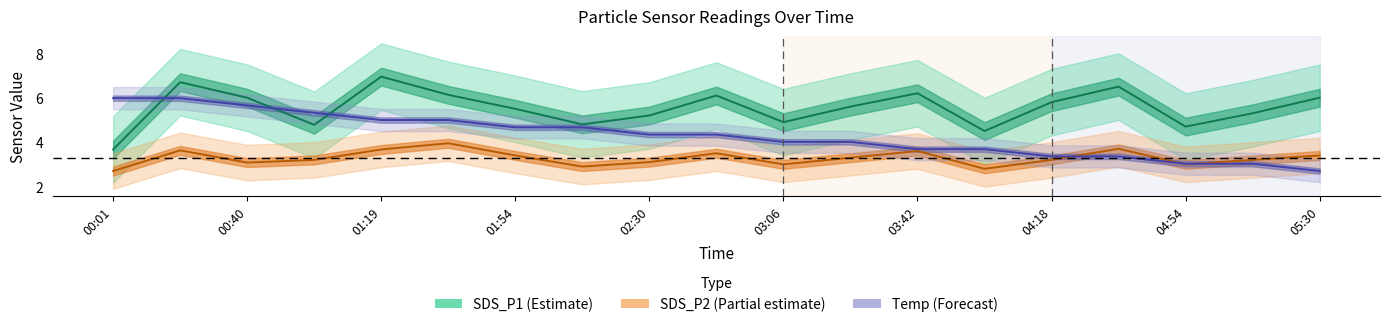

True or false: SDS_P1 (Estimate) has a value of 7.7 at 01:54.

False